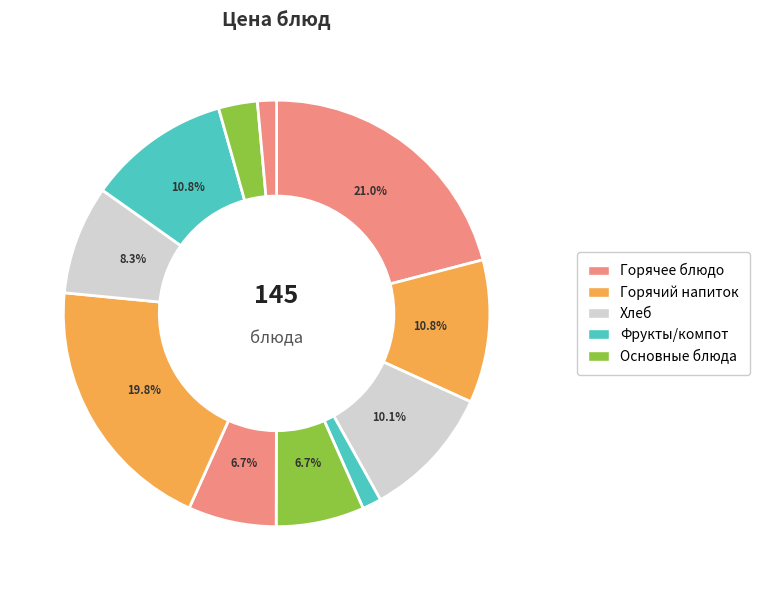

How many slices are in this pie chart?

11